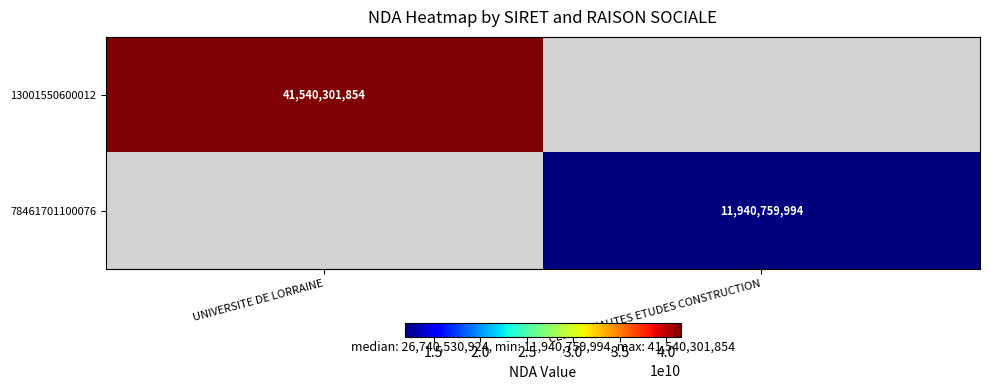

True or false: 78461701100076 has a value of 11940759994 at CENTRE HAUTES ETUDES CONSTRUCTION.

True